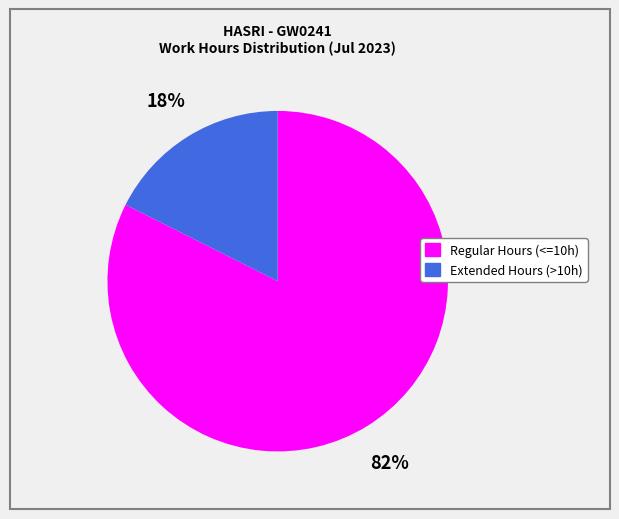

To the nearest percent, what is the average slice percentage?

50%